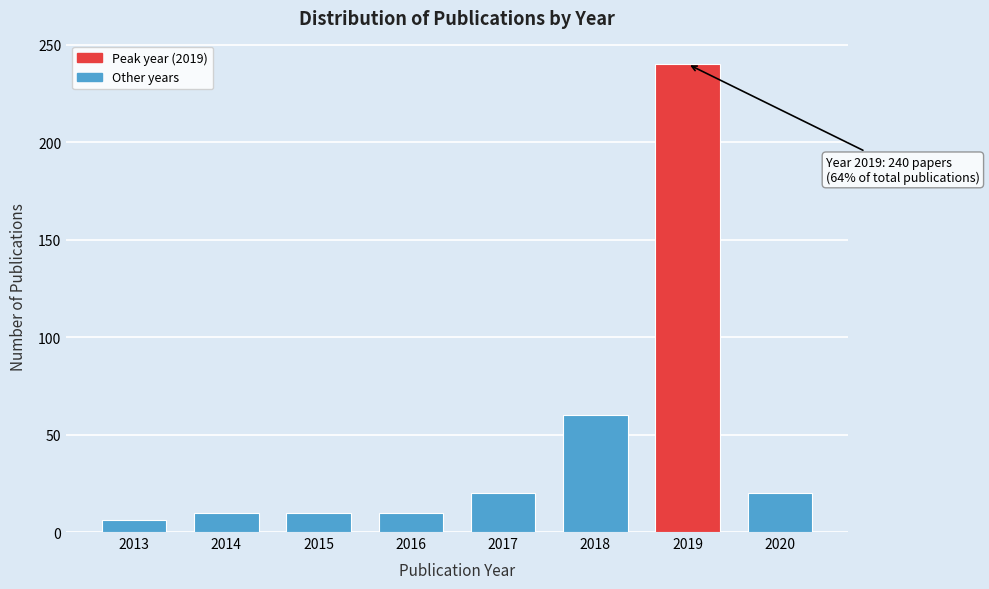

Reading left to right, extract all data points from this chart.

2013=6	2014=10	2015=10	2016=10	2017=20	2018=60	2019=240	2020=20